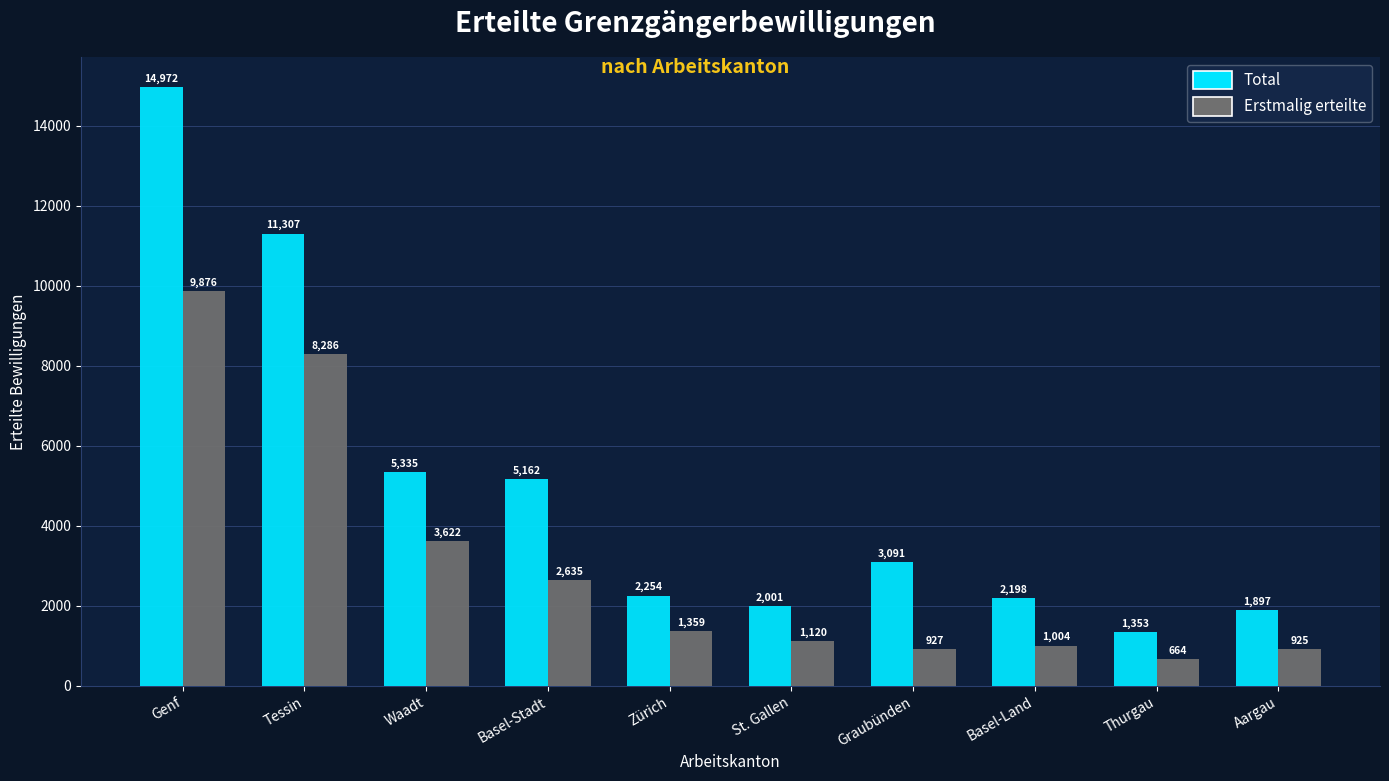

What is the difference between the highest and lowest values at Thurgau?

689